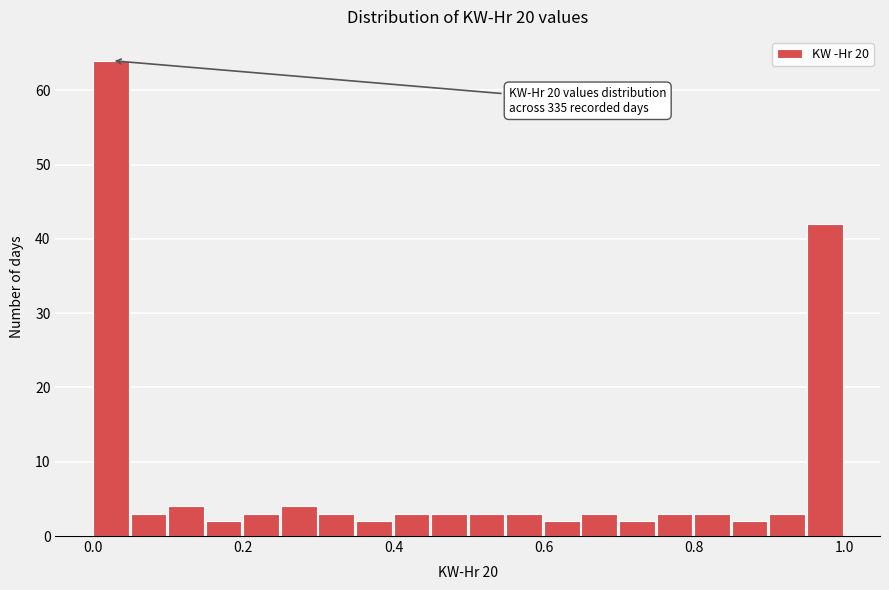

Around what value on the x-axis is the tallest bar? Give the approximate position of its centre, as read against the axis.

0.02